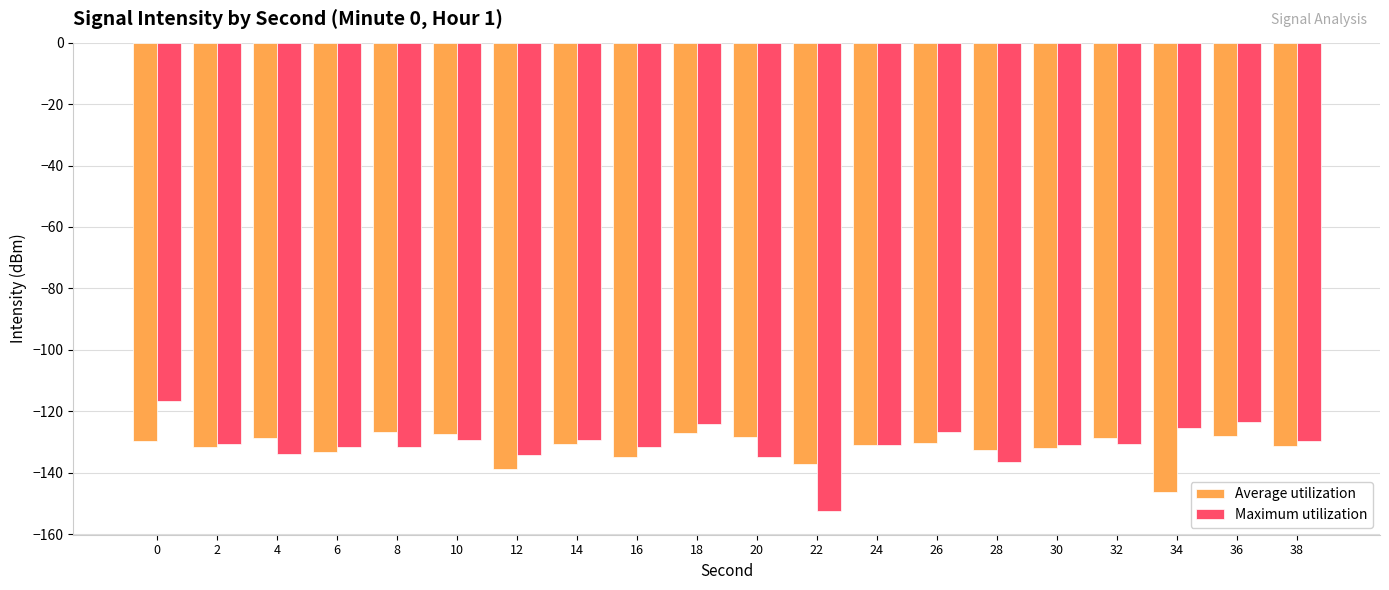

Is it true that Maximum utilization equals -130.8 at 2?

True